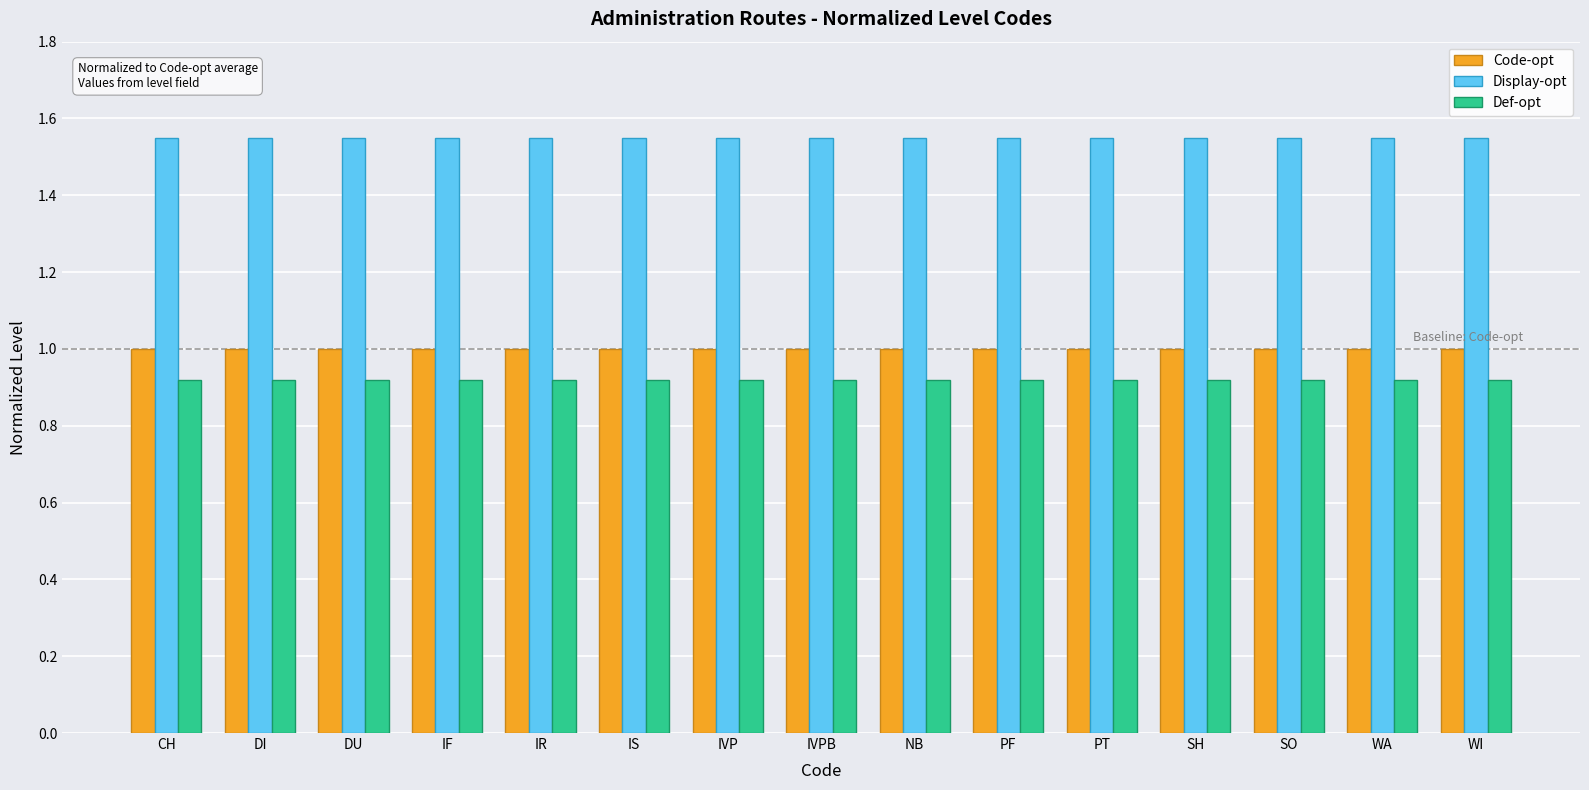

Is it true that Display-opt equals 2.2 at PF?

False